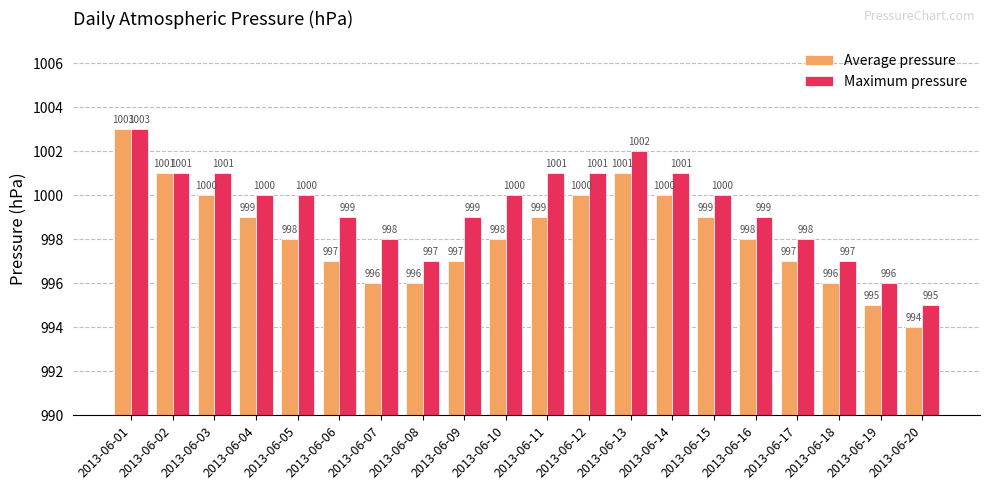

Which series has the widest spread of values?

Average pressure